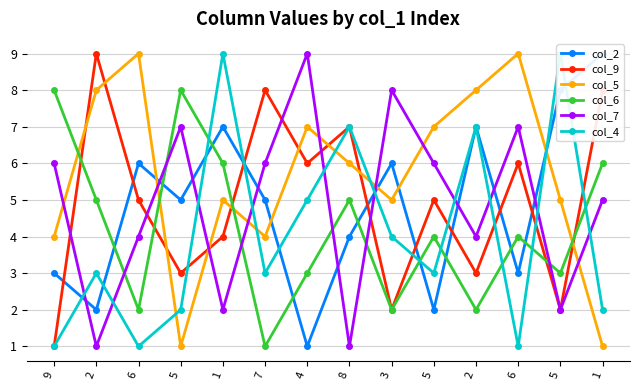

What is the total value across all series at 7?

27